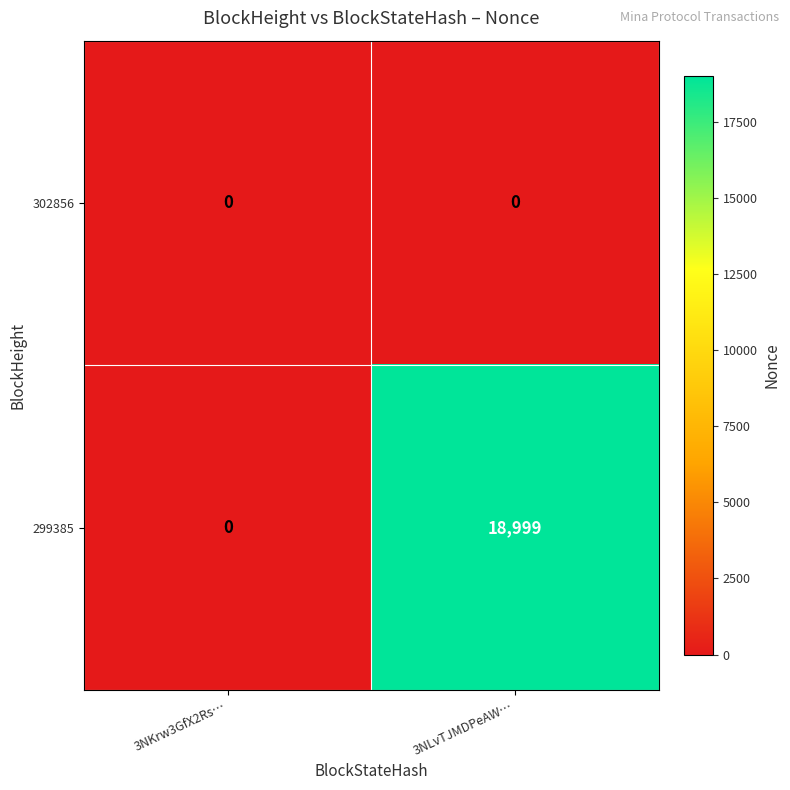

Rank the series by their average value, from highest to lowest.

299385, 302856